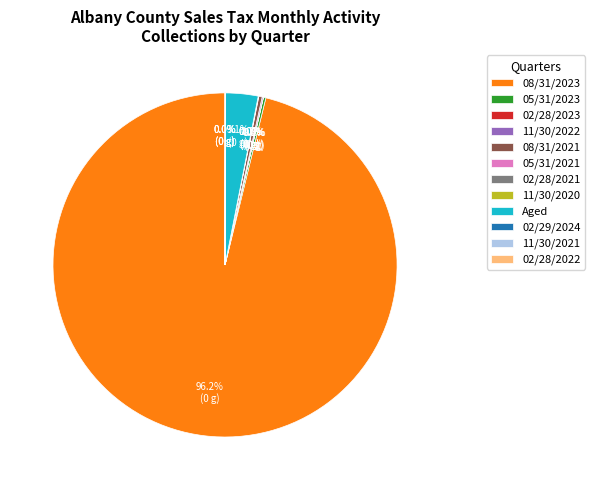

To the nearest percent, what is the average slice percentage?

8%